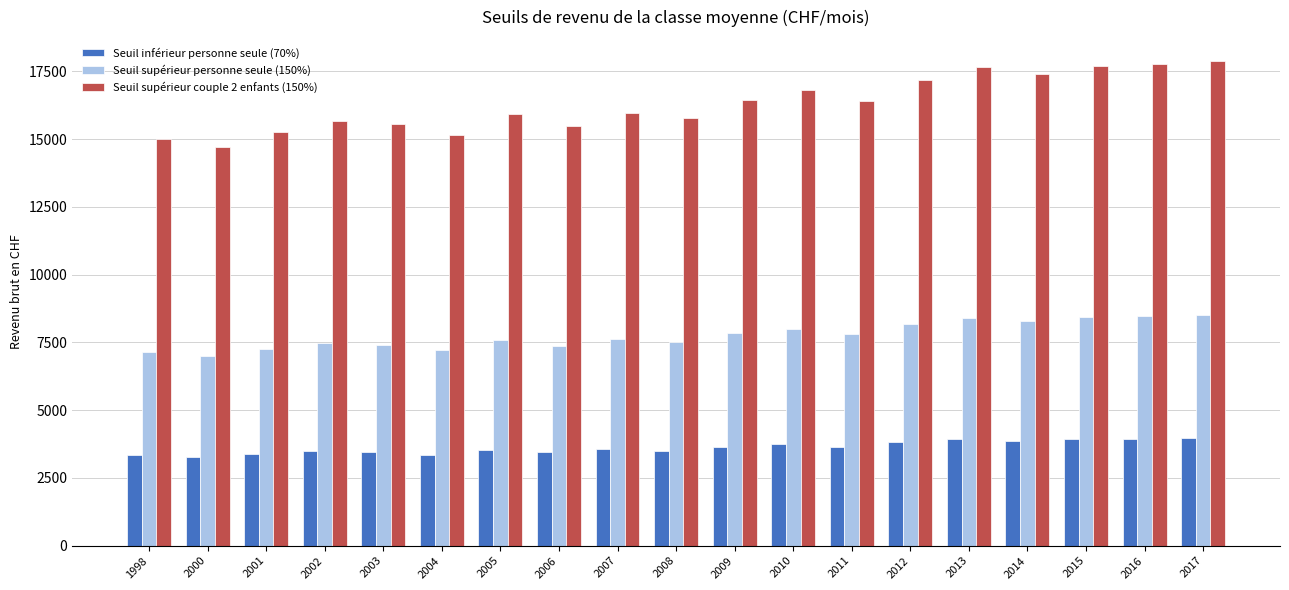

True or false: Seuil supérieur personne seule (150%) has a value of 7209.0 at 2004.

True